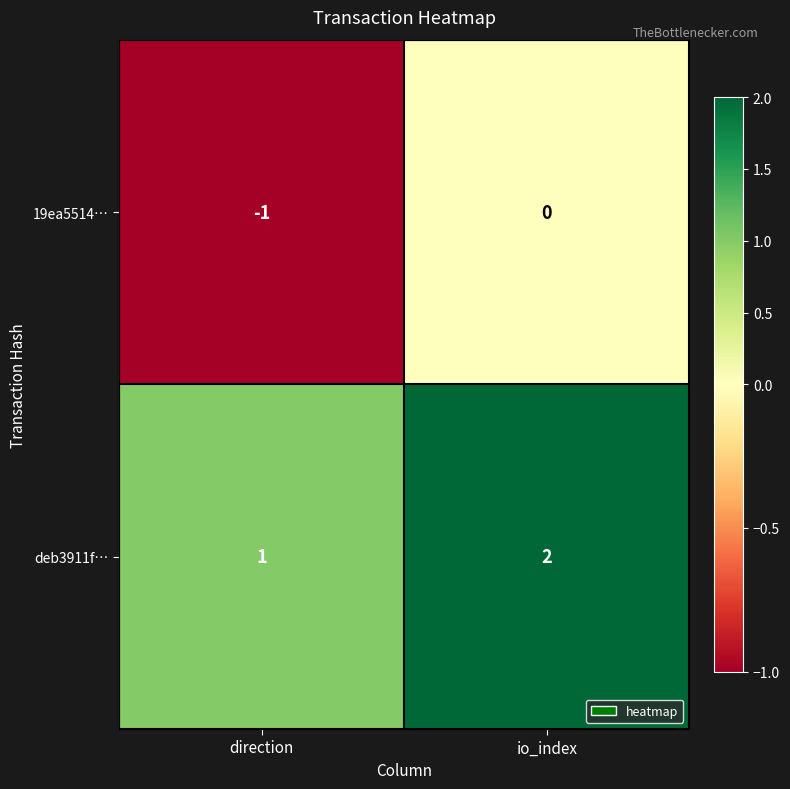

Rank the series by their maximum value, from lowest to highest.

19ea5514…, deb3911f…